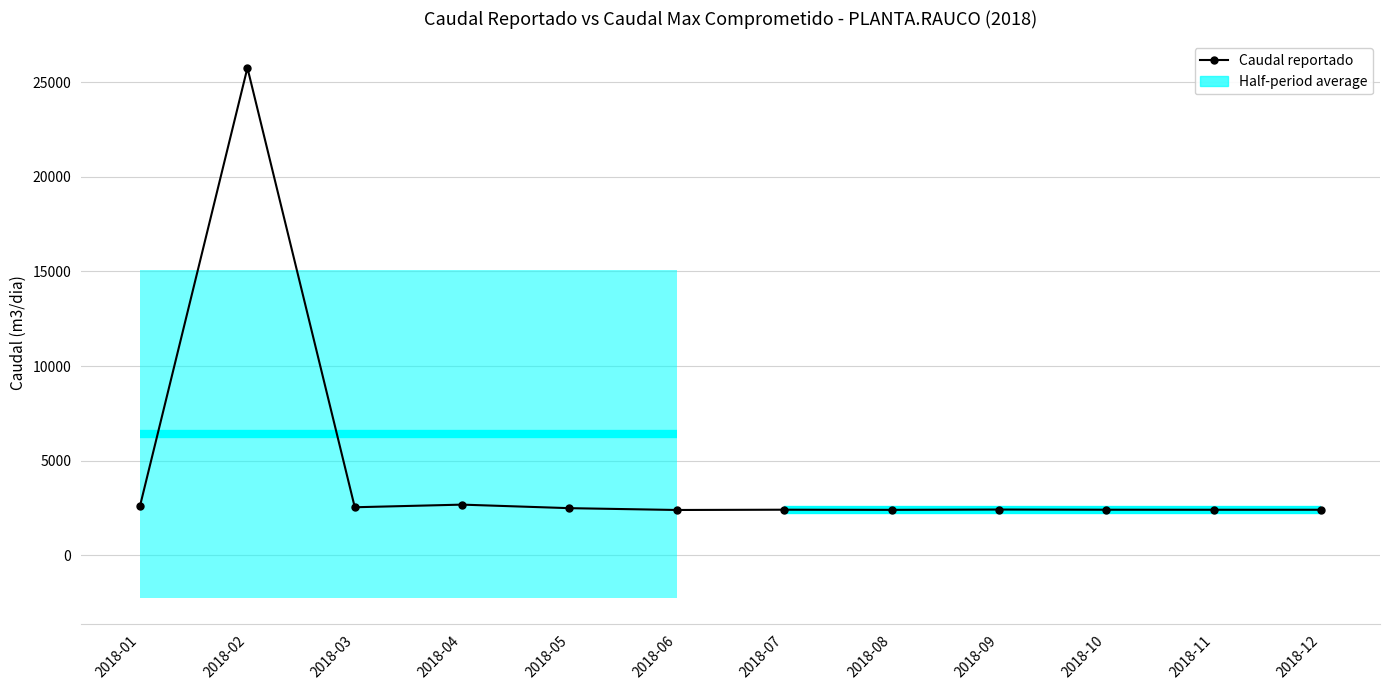

Is this an area chart (filled region under the line)?

No